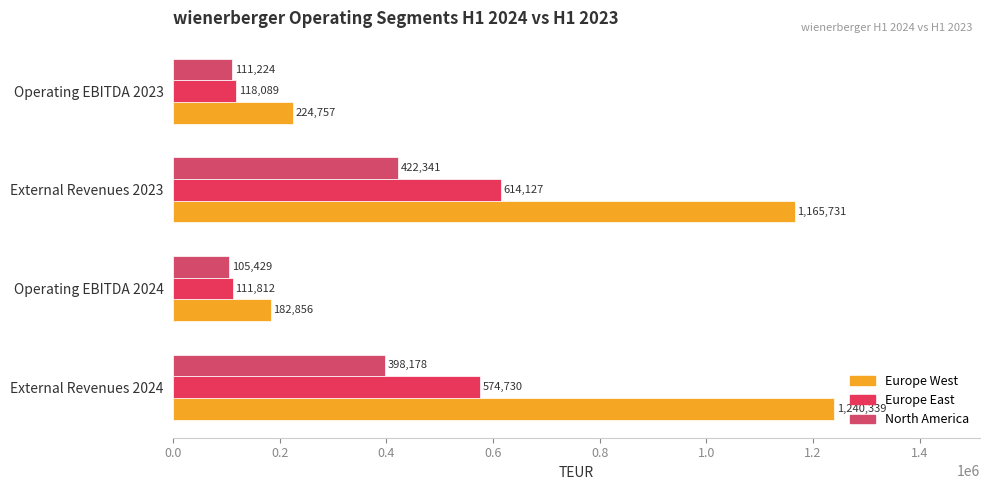

How many data points does each series have?

4